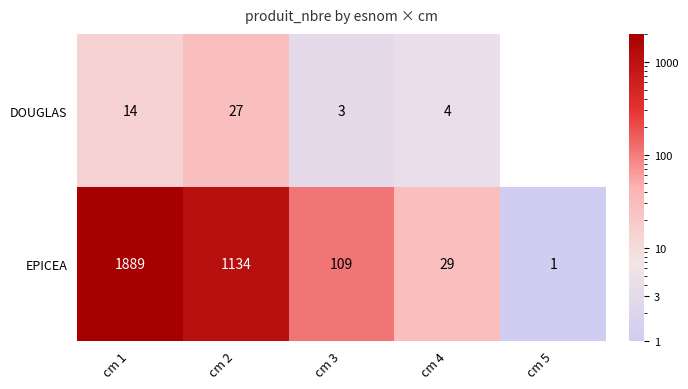

What is the difference between the second highest and second lowest values in the EPICEA series?

1105